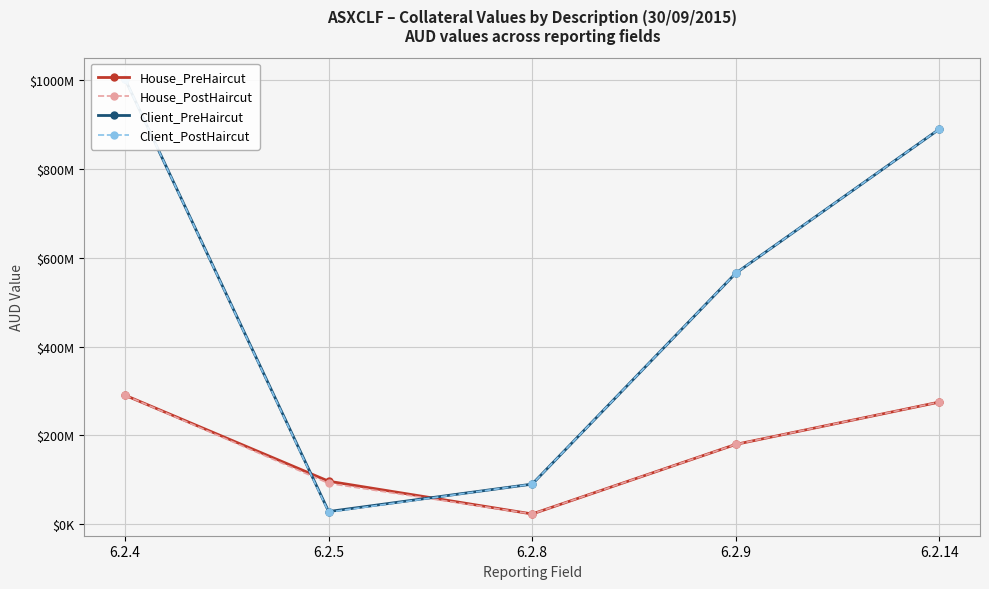

Which label corresponds to the largest value in the chart?

6.2.4